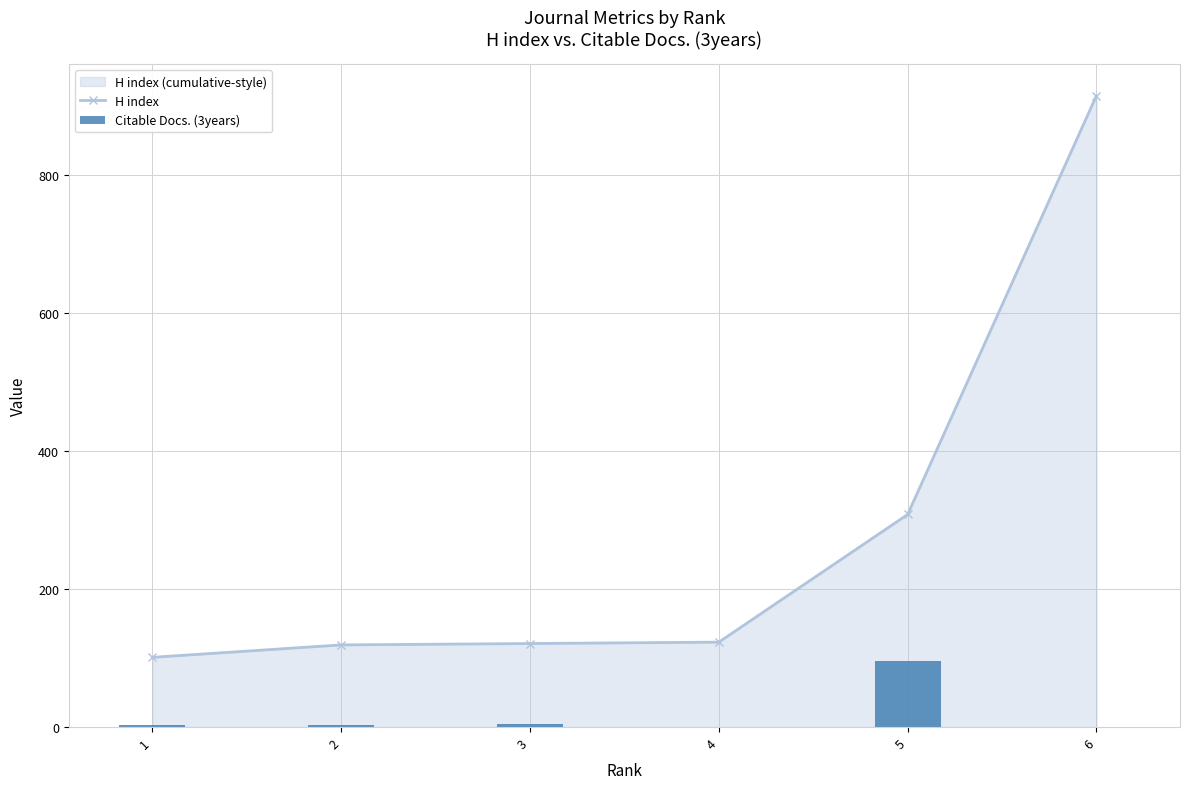

What is the difference between the highest and lowest values at 3?

116